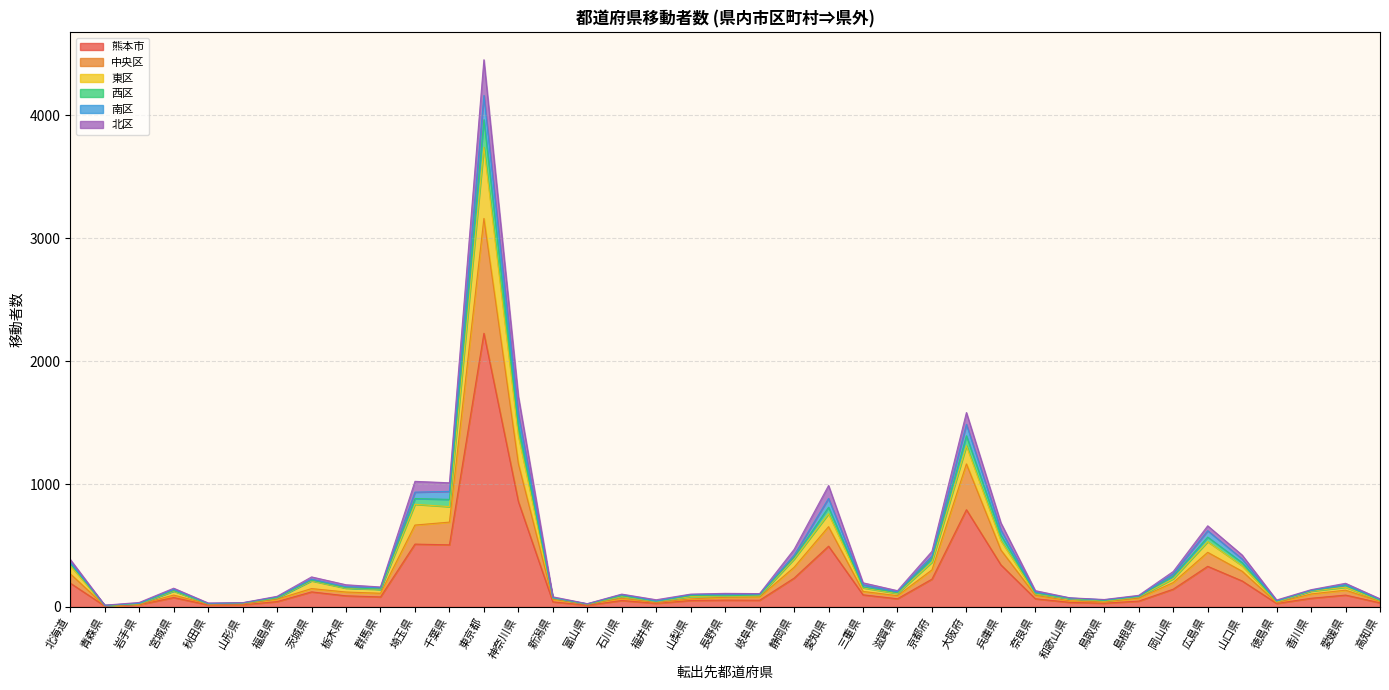

Does the chart have visible grid lines?

Yes